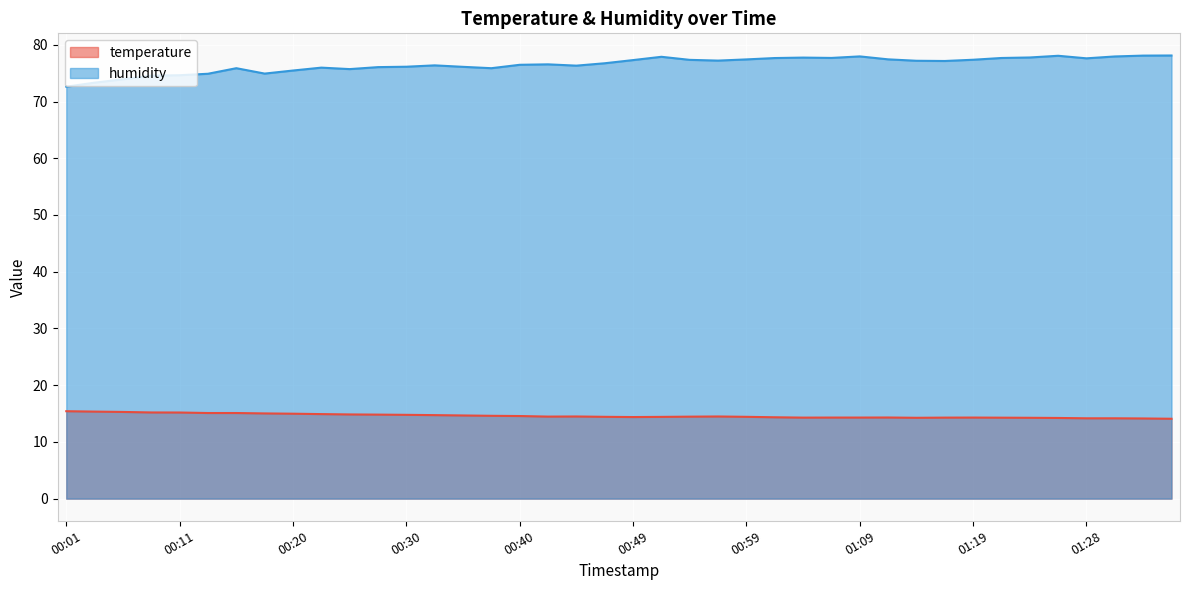

How many lines are shown in the chart?

2